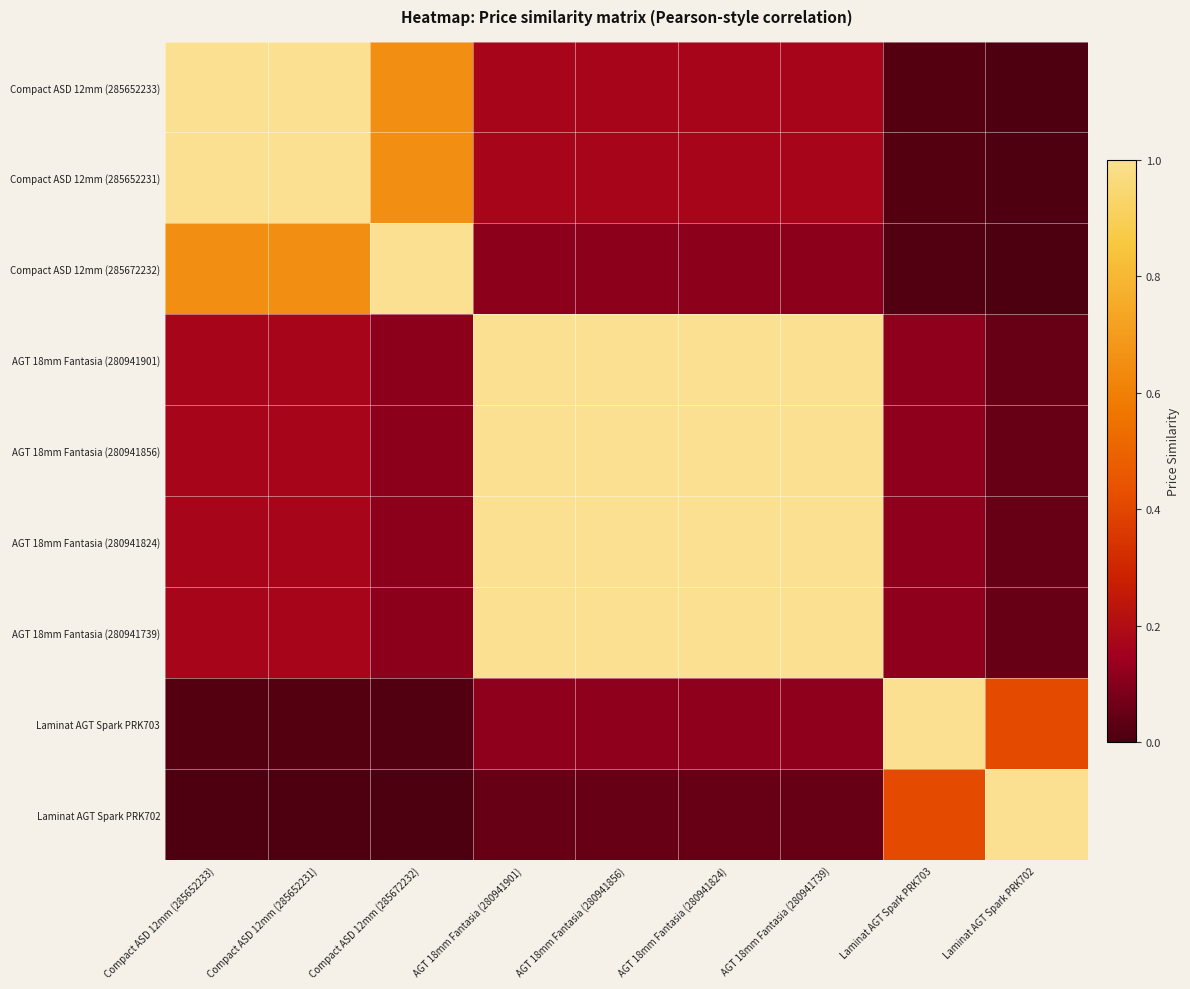

Reading right to left, extract all data points from this chart.

Compact ASD 12mm (285652233): Laminat AGT Spark PRK702=0.0	Laminat AGT Spark PRK703=0.0	AGT 18mm Fantasia (280941739)=0.2	AGT 18mm Fantasia (280941824)=0.2	AGT 18mm Fantasia (280941856)=0.2	AGT 18mm Fantasia (280941901)=0.2	Compact ASD 12mm (285672232)=0.7	Compact ASD 12mm (285652231)=1.0	Compact ASD 12mm (285652233)=1.0
Compact ASD 12mm (285652231): Laminat AGT Spark PRK702=0.0	Laminat AGT Spark PRK703=0.0	AGT 18mm Fantasia (280941739)=0.2	AGT 18mm Fantasia (280941824)=0.2	AGT 18mm Fantasia (280941856)=0.2	AGT 18mm Fantasia (280941901)=0.2	Compact ASD 12mm (285672232)=0.7	Compact ASD 12mm (285652231)=1.0	Compact ASD 12mm (285652233)=1.0
Compact ASD 12mm (285672232): Laminat AGT Spark PRK702=0.0	Laminat AGT Spark PRK703=0.0	AGT 18mm Fantasia (280941739)=0.1	AGT 18mm Fantasia (280941824)=0.1	AGT 18mm Fantasia (280941856)=0.1	AGT 18mm Fantasia (280941901)=0.1	Compact ASD 12mm (285672232)=1.0	Compact ASD 12mm (285652231)=0.7	Compact ASD 12mm (285652233)=0.7
AGT 18mm Fantasia (280941901): Laminat AGT Spark PRK702=0.0	Laminat AGT Spark PRK703=0.1	AGT 18mm Fantasia (280941739)=1.0	AGT 18mm Fantasia (280941824)=1.0	AGT 18mm Fantasia (280941856)=1.0	AGT 18mm Fantasia (280941901)=1.0	Compact ASD 12mm (285672232)=0.1	Compact ASD 12mm (285652231)=0.2	Compact ASD 12mm (285652233)=0.2
AGT 18mm Fantasia (280941856): Laminat AGT Spark PRK702=0.0	Laminat AGT Spark PRK703=0.1	AGT 18mm Fantasia (280941739)=1.0	AGT 18mm Fantasia (280941824)=1.0	AGT 18mm Fantasia (280941856)=1.0	AGT 18mm Fantasia (280941901)=1.0	Compact ASD 12mm (285672232)=0.1	Compact ASD 12mm (285652231)=0.2	Compact ASD 12mm (285652233)=0.2
AGT 18mm Fantasia (280941824): Laminat AGT Spark PRK702=0.0	Laminat AGT Spark PRK703=0.1	AGT 18mm Fantasia (280941739)=1.0	AGT 18mm Fantasia (280941824)=1.0	AGT 18mm Fantasia (280941856)=1.0	AGT 18mm Fantasia (280941901)=1.0	Compact ASD 12mm (285672232)=0.1	Compact ASD 12mm (285652231)=0.2	Compact ASD 12mm (285652233)=0.2
AGT 18mm Fantasia (280941739): Laminat AGT Spark PRK702=0.0	Laminat AGT Spark PRK703=0.1	AGT 18mm Fantasia (280941739)=1.0	AGT 18mm Fantasia (280941824)=1.0	AGT 18mm Fantasia (280941856)=1.0	AGT 18mm Fantasia (280941901)=1.0	Compact ASD 12mm (285672232)=0.1	Compact ASD 12mm (285652231)=0.2	Compact ASD 12mm (285652233)=0.2
Laminat AGT Spark PRK703: Laminat AGT Spark PRK702=0.4	Laminat AGT Spark PRK703=1.0	AGT 18mm Fantasia (280941739)=0.1	AGT 18mm Fantasia (280941824)=0.1	AGT 18mm Fantasia (280941856)=0.1	AGT 18mm Fantasia (280941901)=0.1	Compact ASD 12mm (285672232)=0.0	Compact ASD 12mm (285652231)=0.0	Compact ASD 12mm (285652233)=0.0
Laminat AGT Spark PRK702: Laminat AGT Spark PRK702=1.0	Laminat AGT Spark PRK703=0.4	AGT 18mm Fantasia (280941739)=0.0	AGT 18mm Fantasia (280941824)=0.0	AGT 18mm Fantasia (280941856)=0.0	AGT 18mm Fantasia (280941901)=0.0	Compact ASD 12mm (285672232)=0.0	Compact ASD 12mm (285652231)=0.0	Compact ASD 12mm (285652233)=0.0